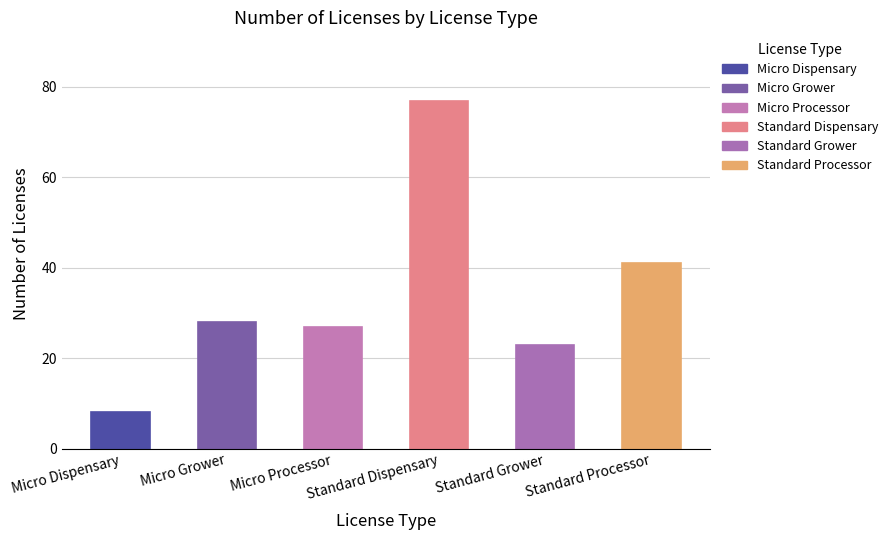

What is the ratio of the value at Standard Processor to the value at Micro Dispensary?

5.1